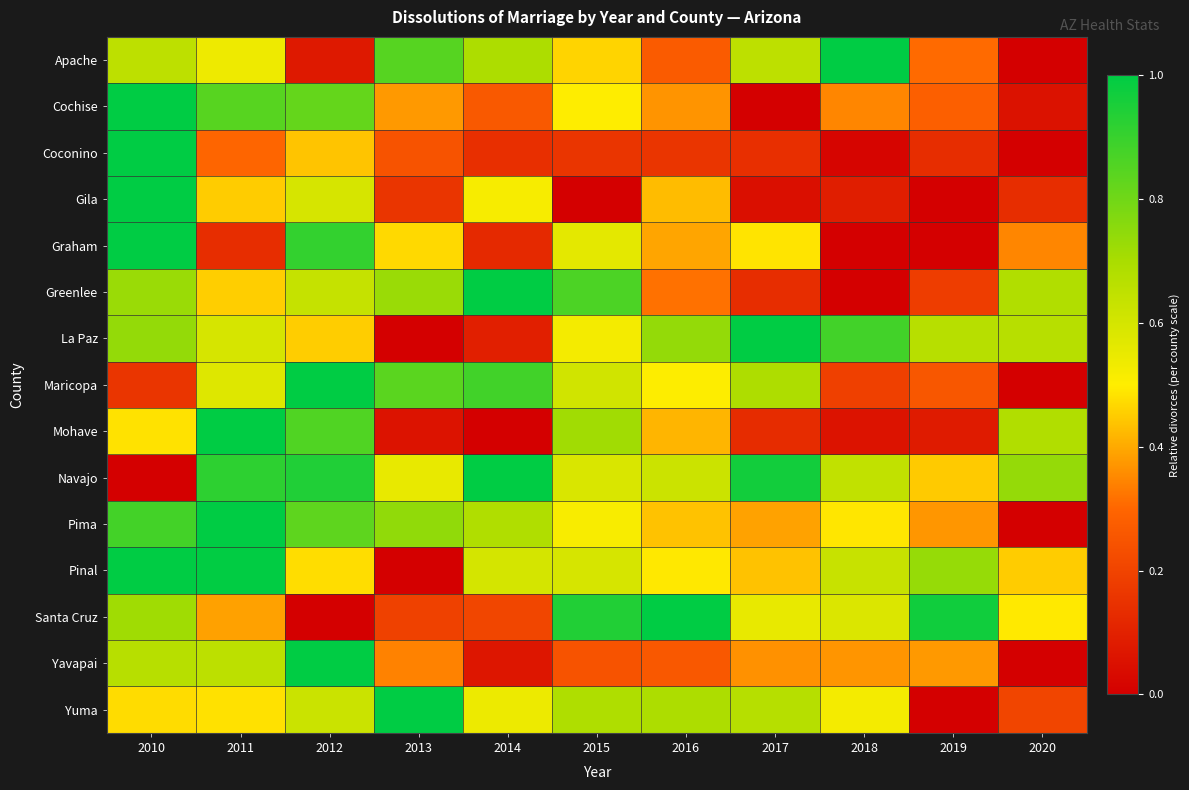

Between 2014 and 2017, which is larger?

2014